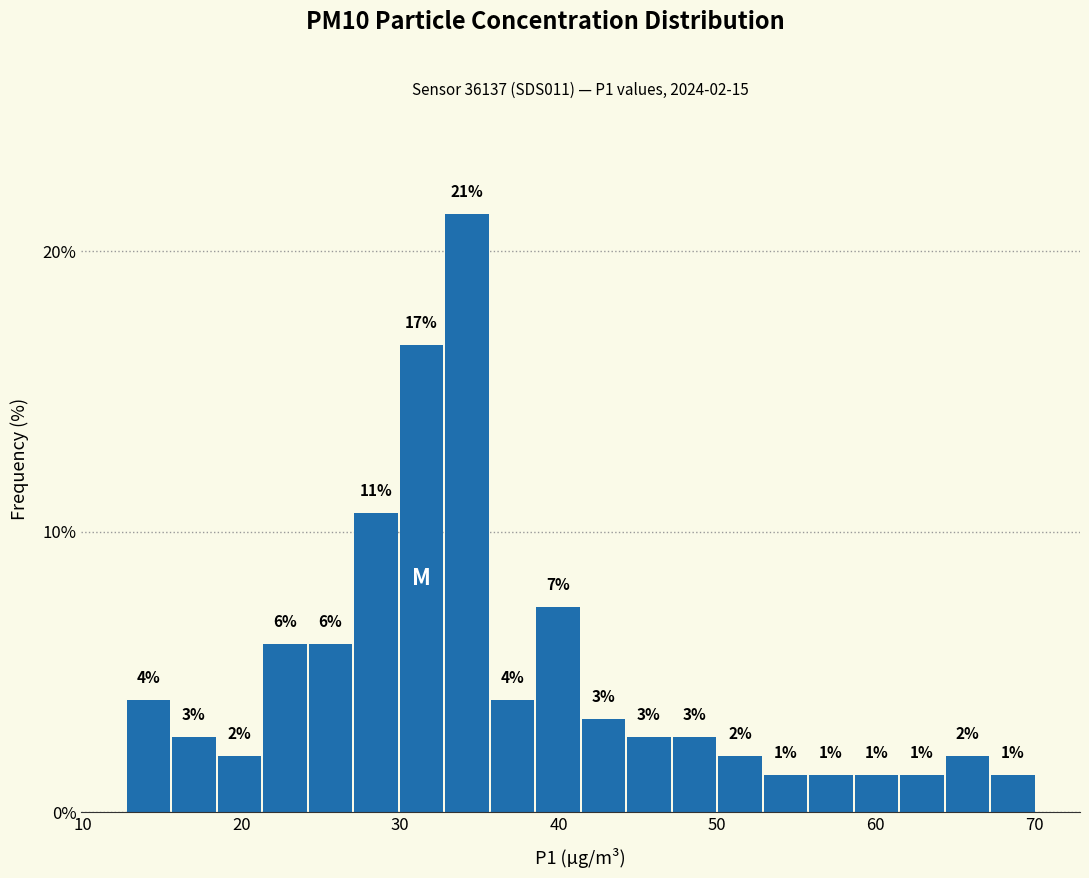

Read against the x-axis, roughly where is the centre of the tallest bar?

34